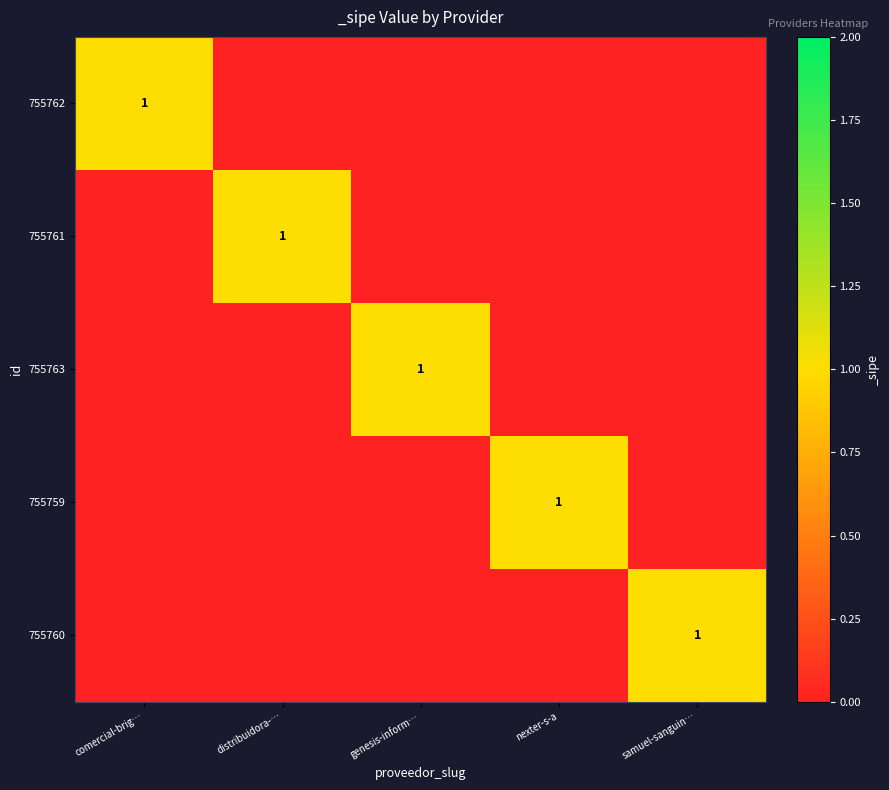

At which category is the sum across all series the highest?

comercial-brig…